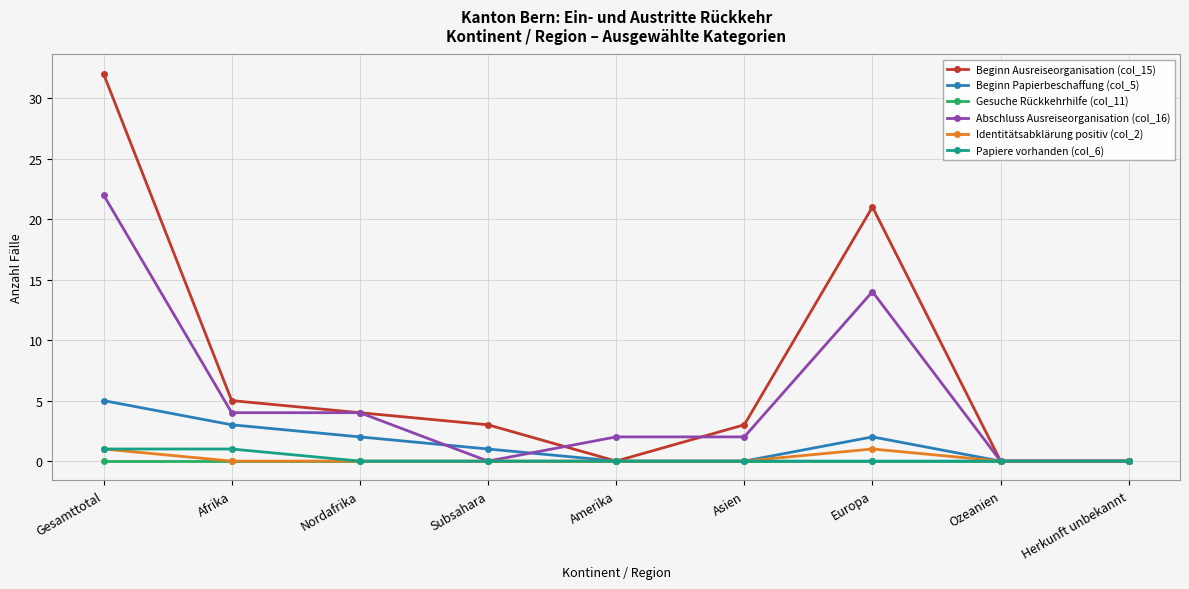

What is the difference between the highest and lowest values at Subsahara?

3